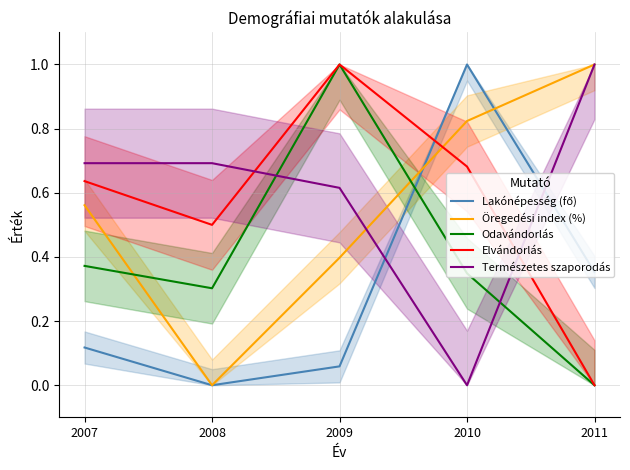

What is the difference between the maximum and minimum values in the Odavándorlás series?

1.0